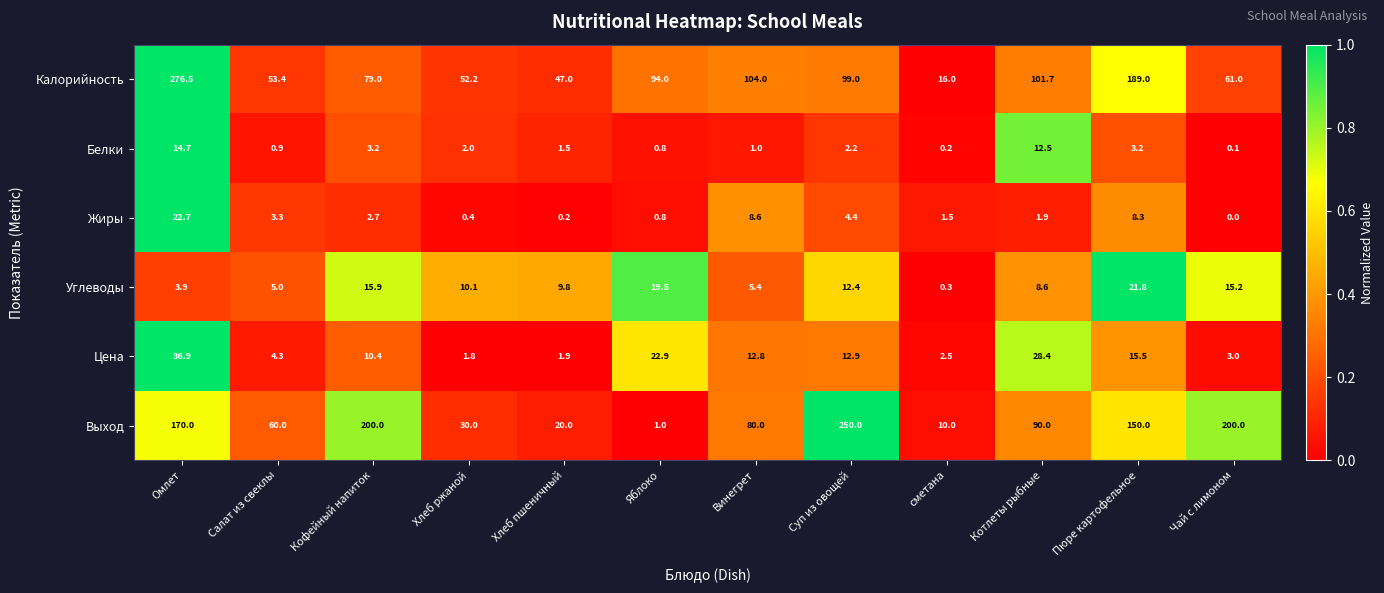

What is the difference between the highest and lowest values at Пюре картофельное?

185.8